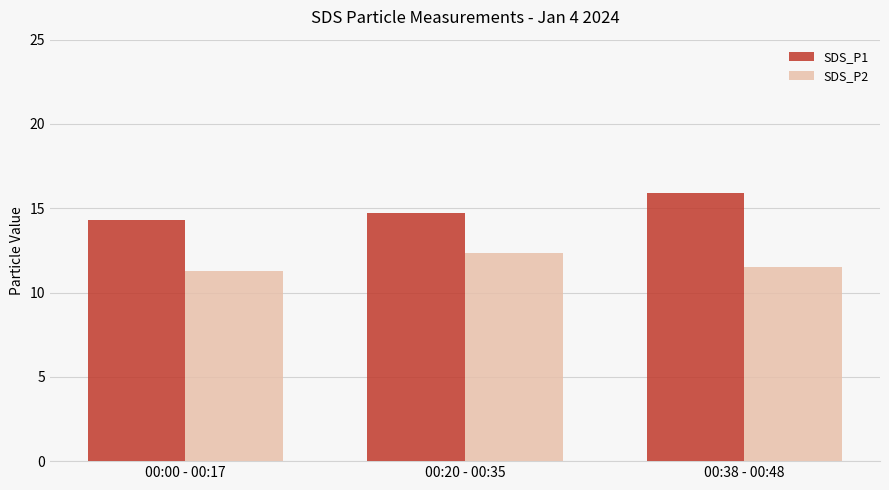

True or false: SDS_P1 has a value of 14.3 at 00:00 - 00:17.

True